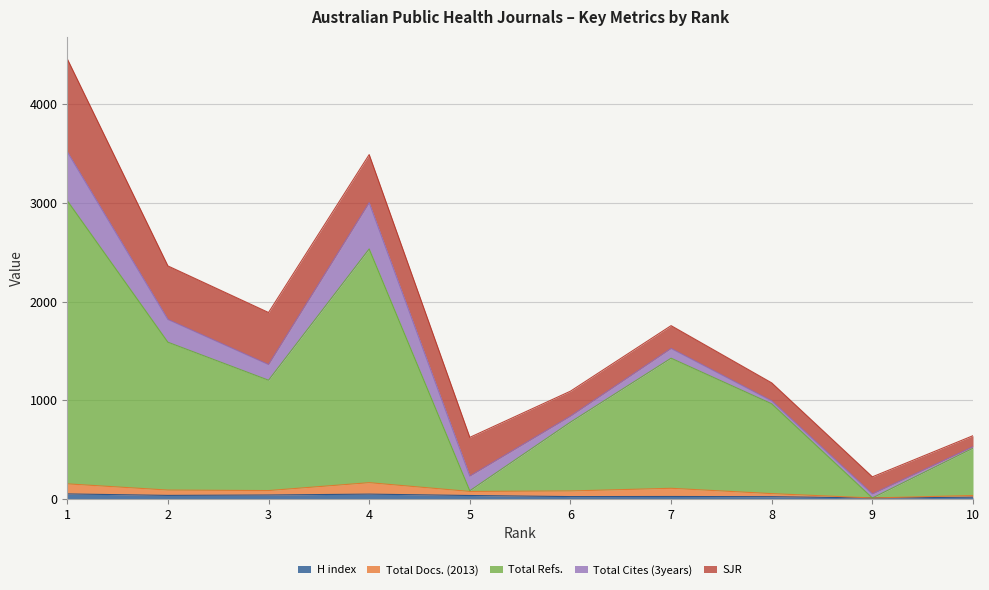

What are all the series names shown in the legend?

H index, Total Docs. (2013), Total Refs., Total Cites (3years), SJR